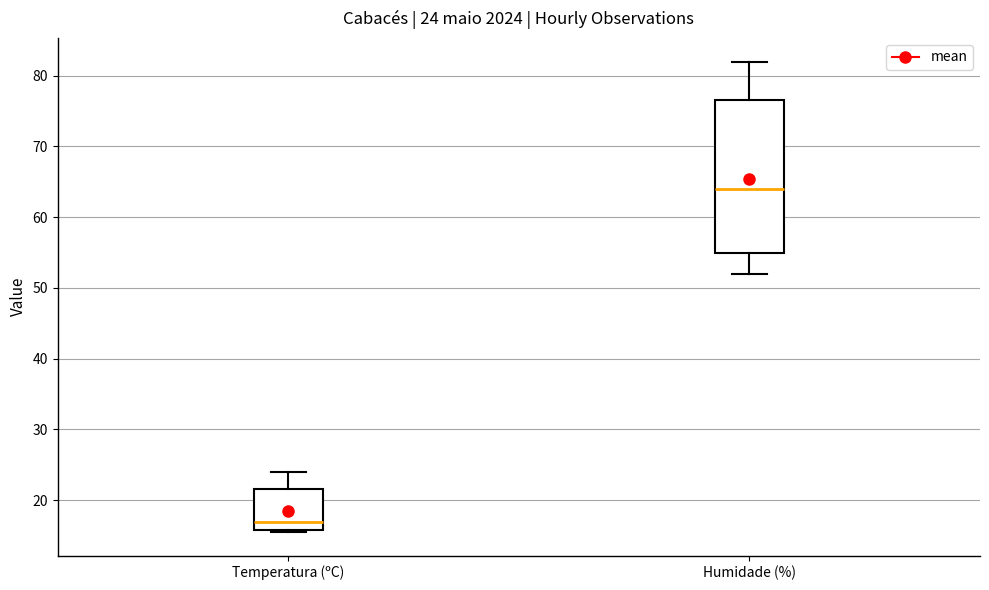

Comparing the boxes themselves (not the whiskers), which one is the tallest?

Humidade (%)